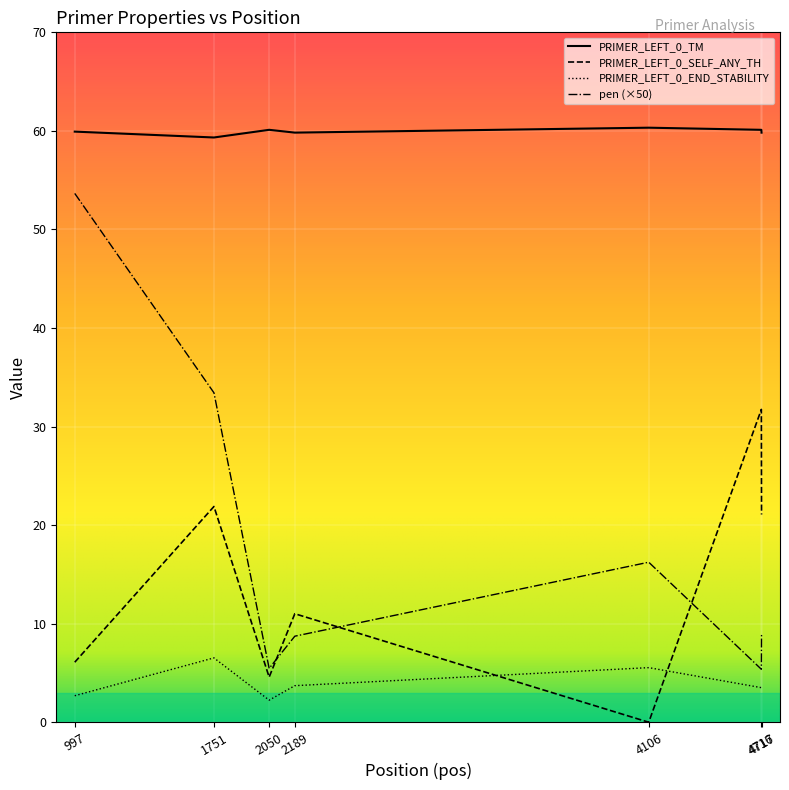

Is the value of PRIMER_LEFT_0_TM at 2189 greater than the value of PRIMER_LEFT_0_SELF_ANY_TH at 2189?

Yes